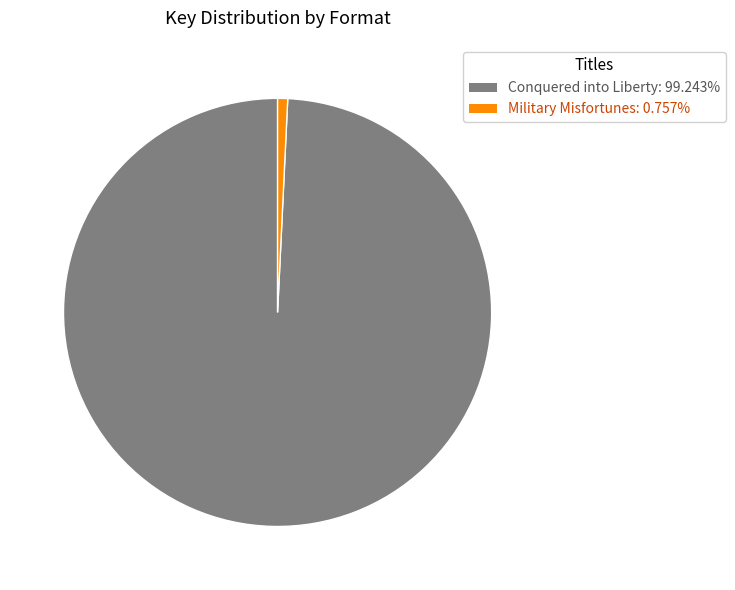

Is the sum of Conquered into Liberty: 99.243% and Military Misfortunes: 0.757% greater than half?

Yes